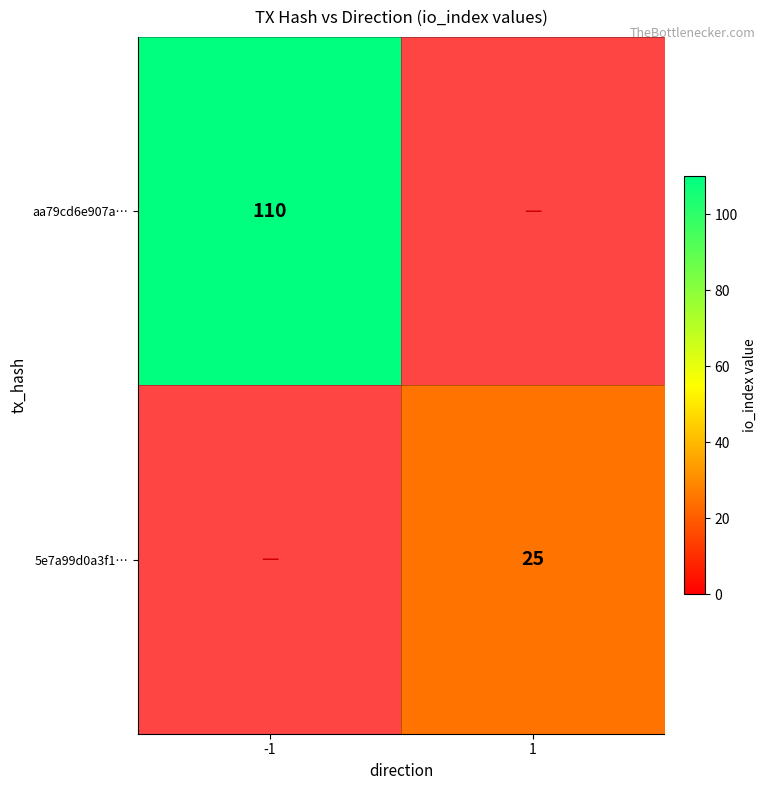

The 5e7a99d0a3f1… series shows 44 at 1. True or false?

False